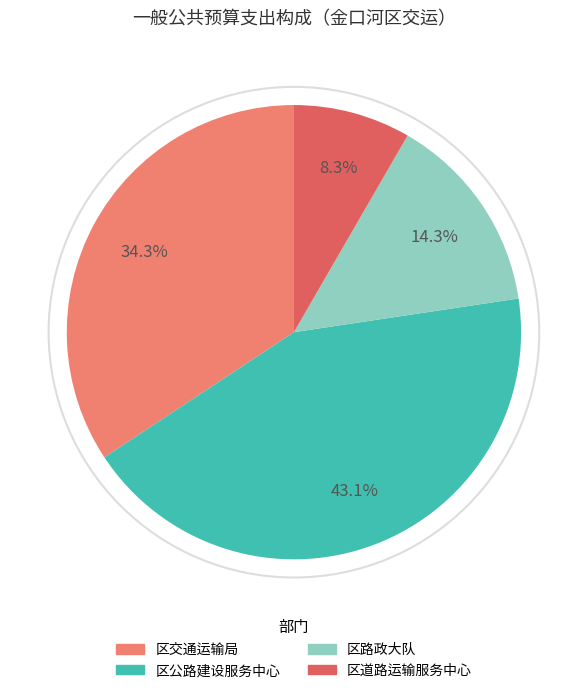

Does 区路政大队 represent more than half of the total?

No